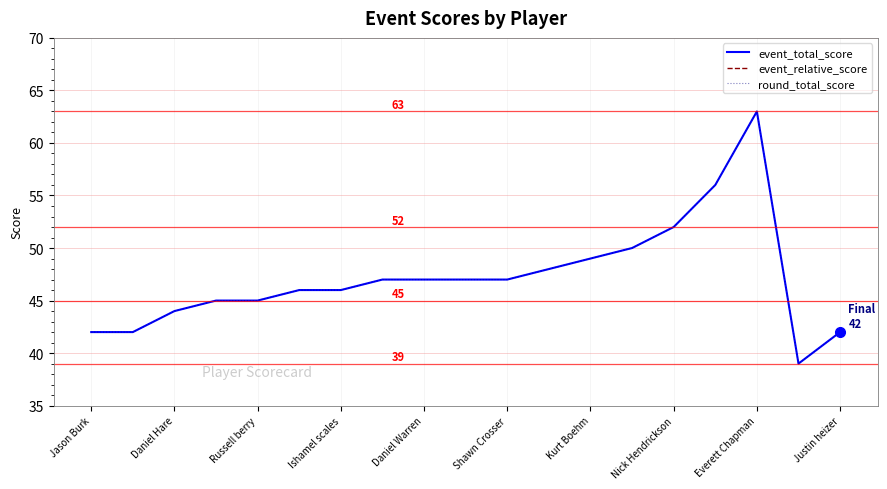

How many lines are shown in the chart?

3